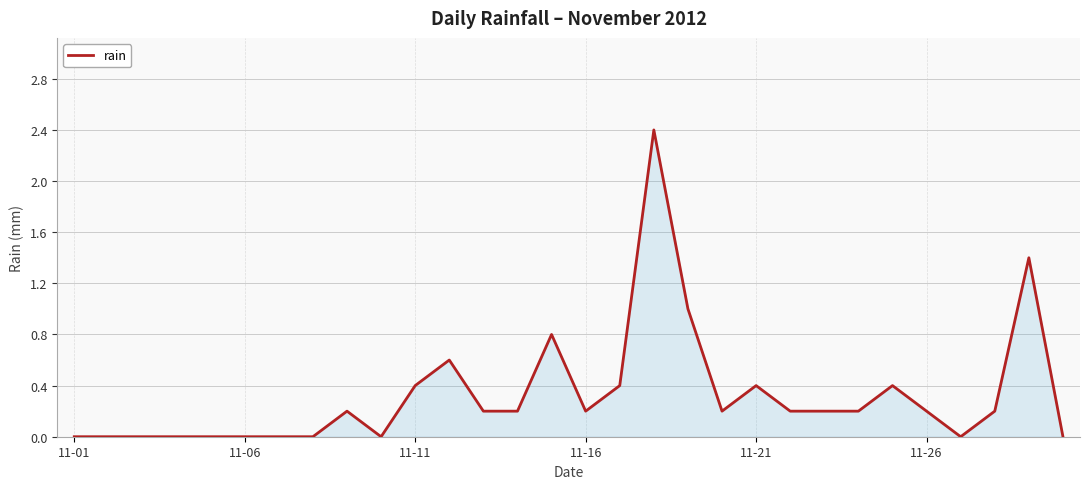

What is the greatest value displayed?

2.4